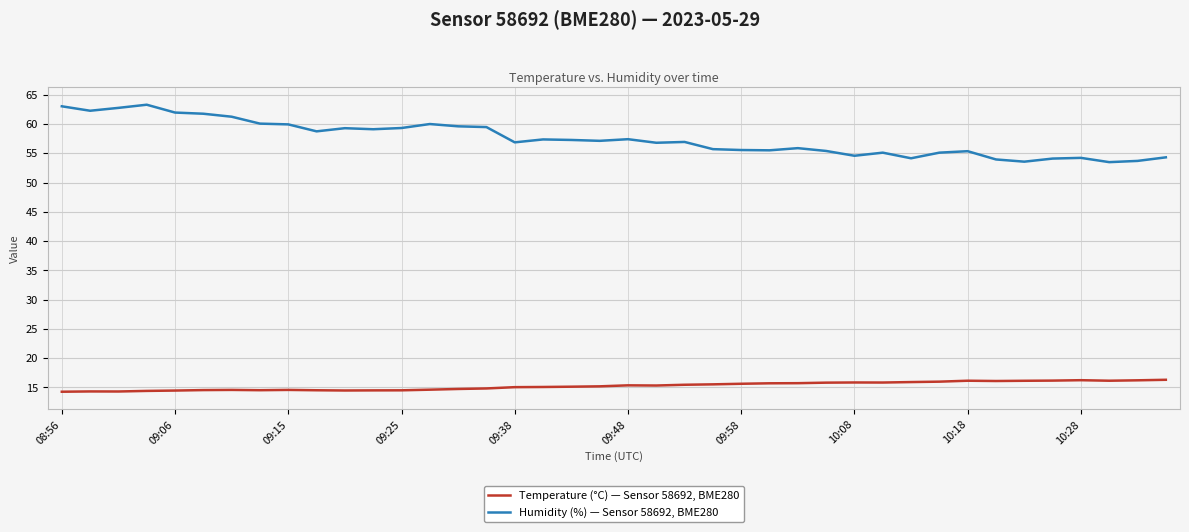

Count the number of categories in the chart.

40